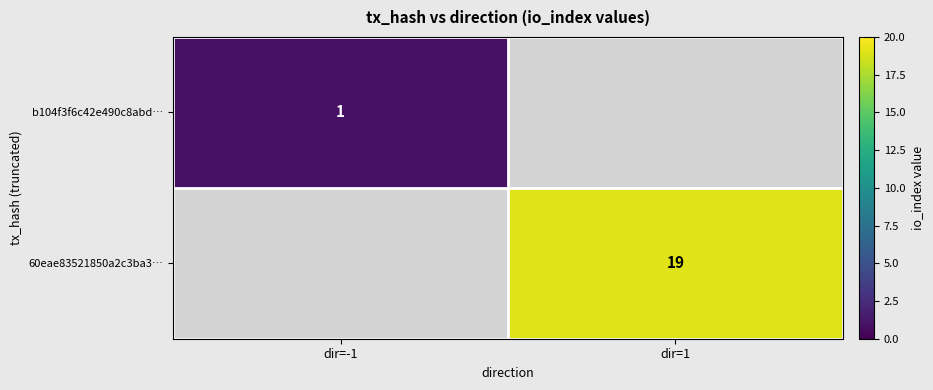

The value of b104f3f6c42e490c8abd… at dir=-1 is 2. True or false?

False